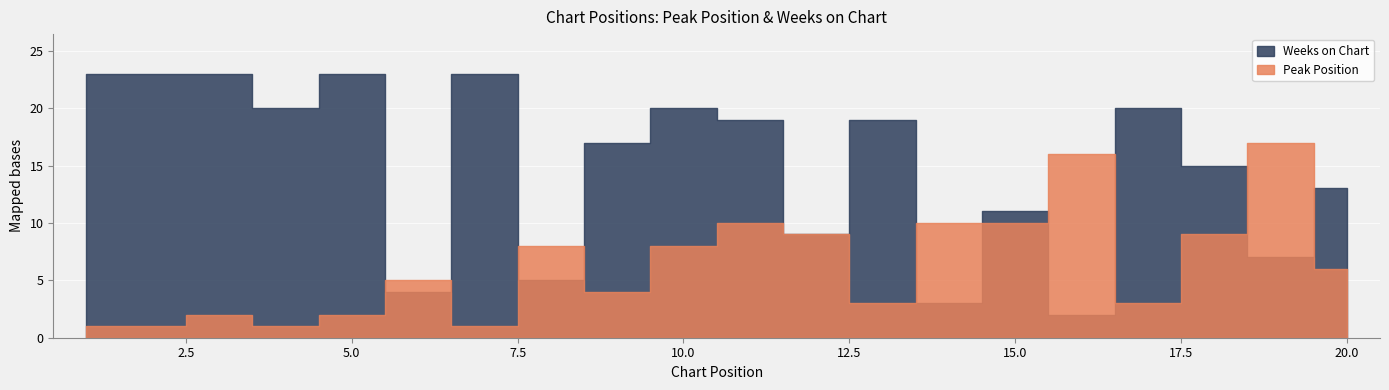

What is the value of the Weeks on Chart point at the 14th from the left?

3